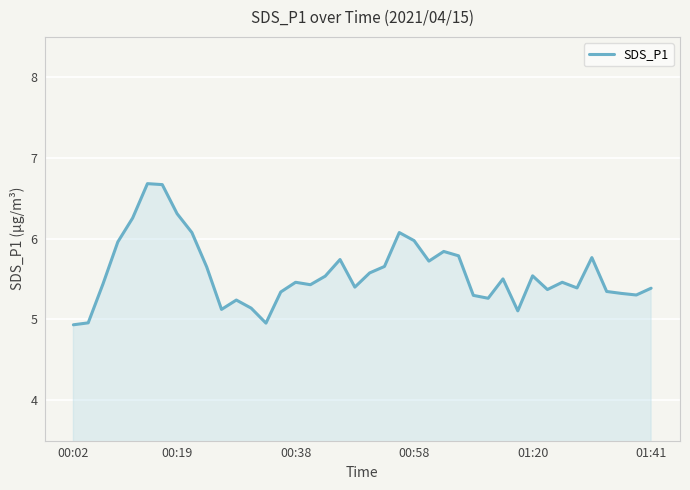

What is the difference between the maximum and minimum values?

1.7